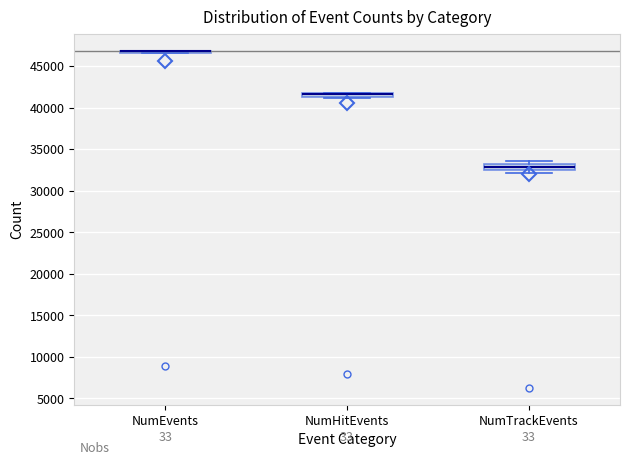

Where is the upper edge of the box for NumHitEvents on the y-axis? The values are not printed on the chart, so give them approximately, as read against the axis.

42000